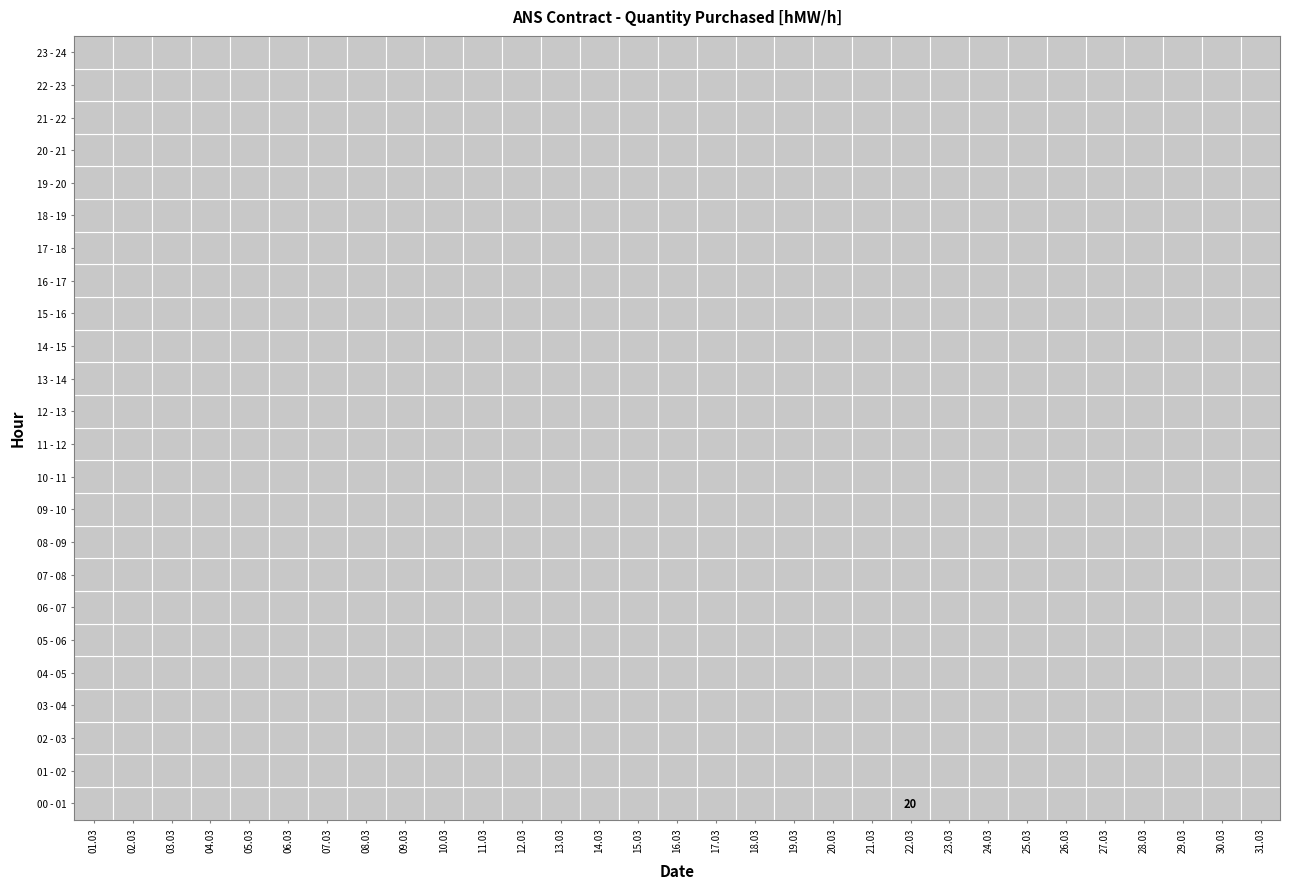

Which series changed the most between 15 and 18?

00 - 01